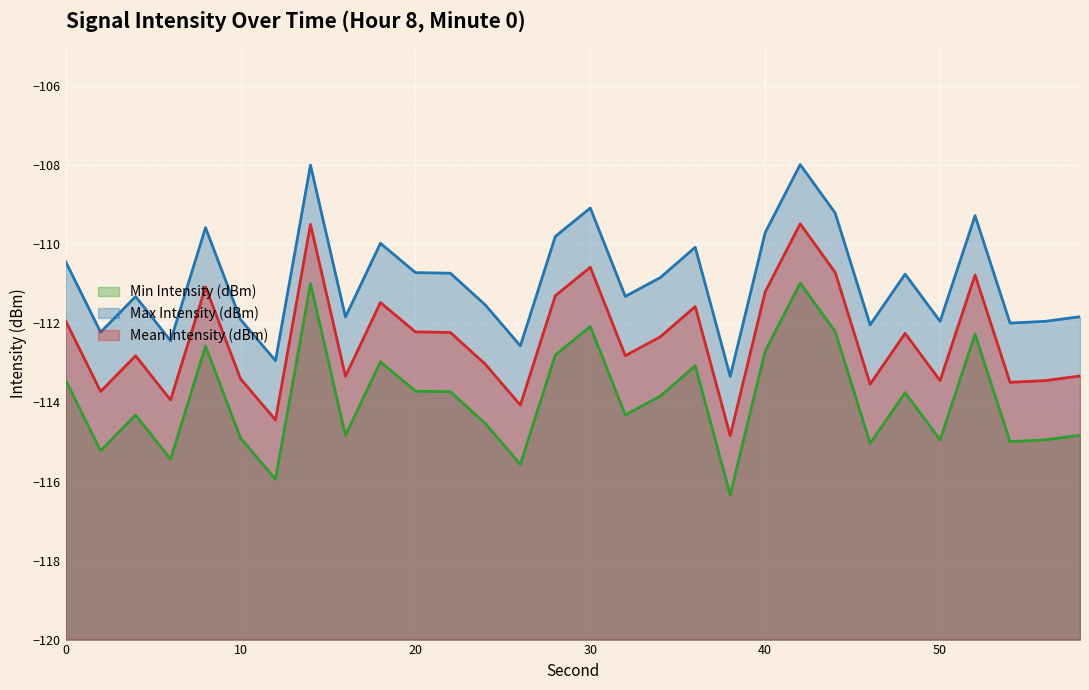

What is the sum of all Max Intensity (dBm) values?

-3327.3